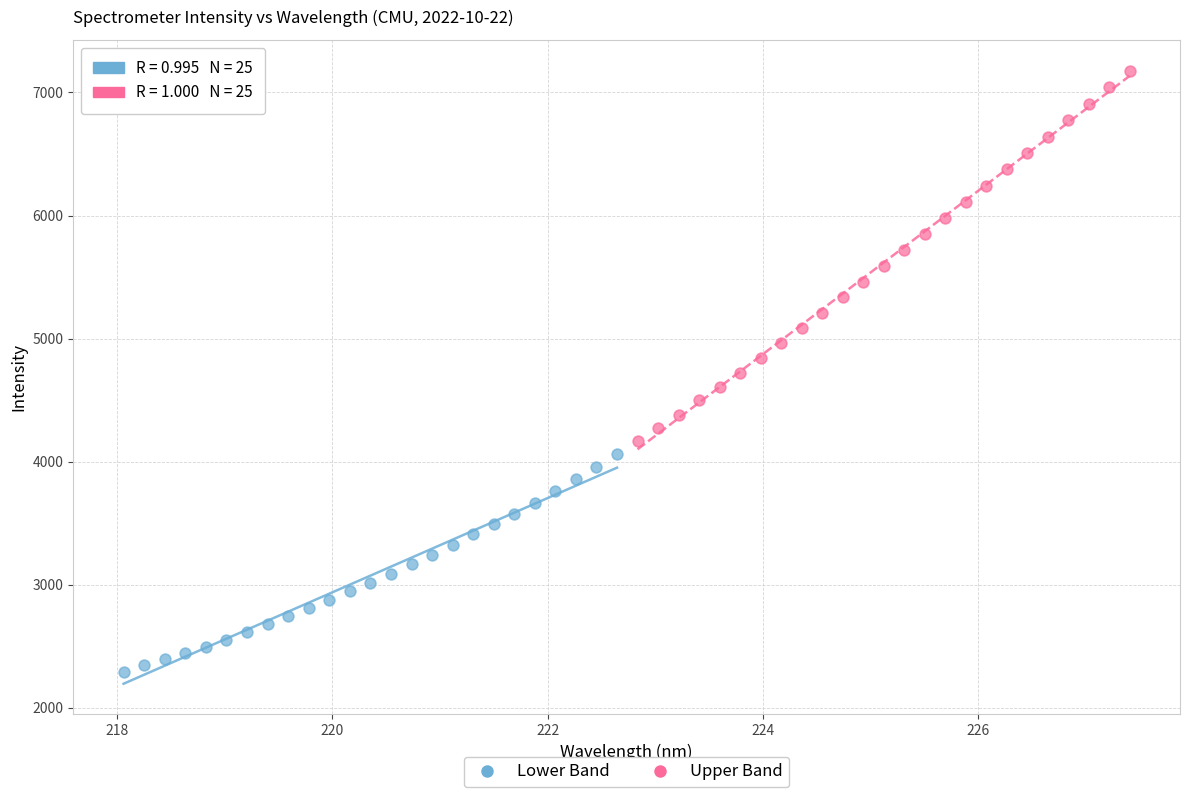

Which series reaches the minimum Y coordinate?

Lower Band